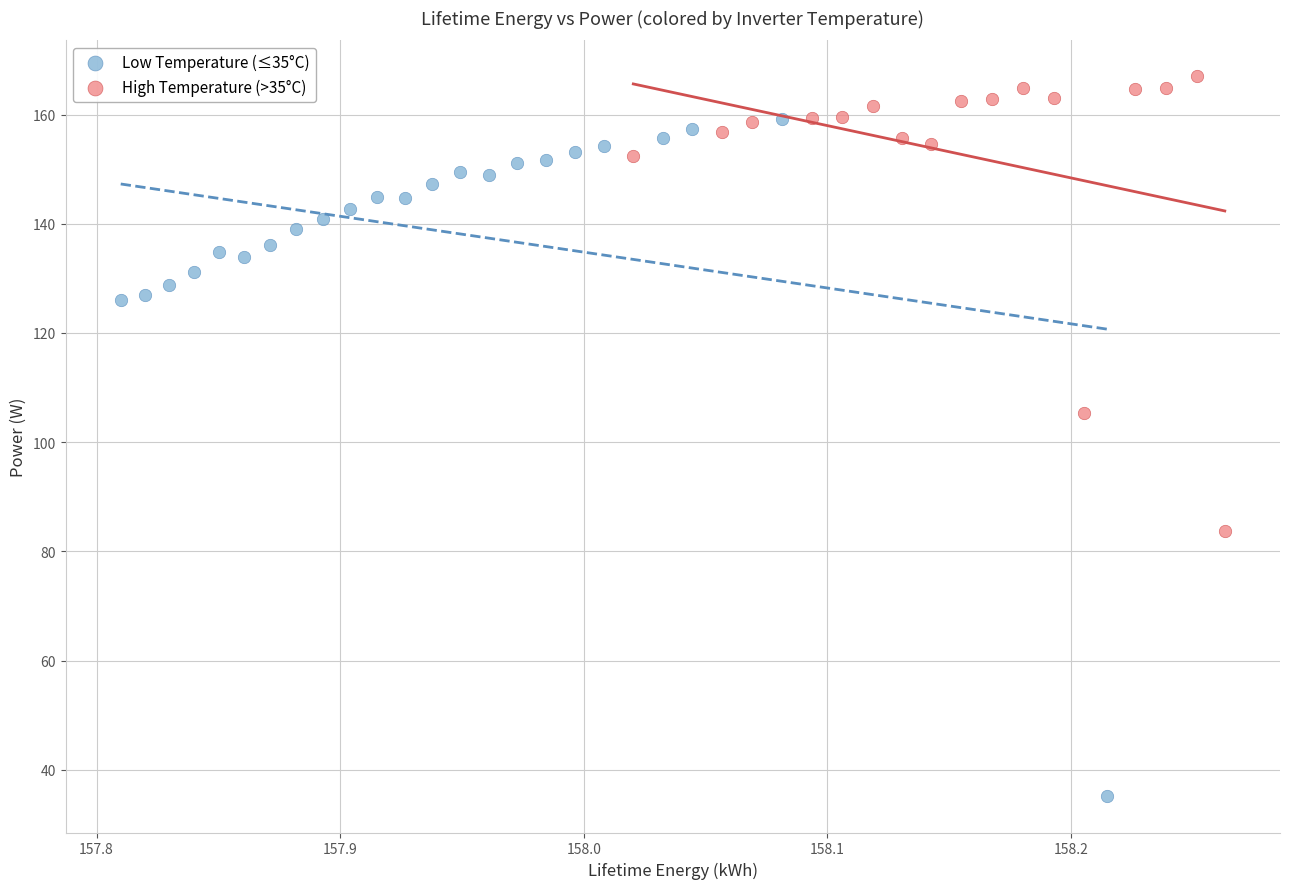

Which series contains the highest Y value?

High Temperature (>35°C)